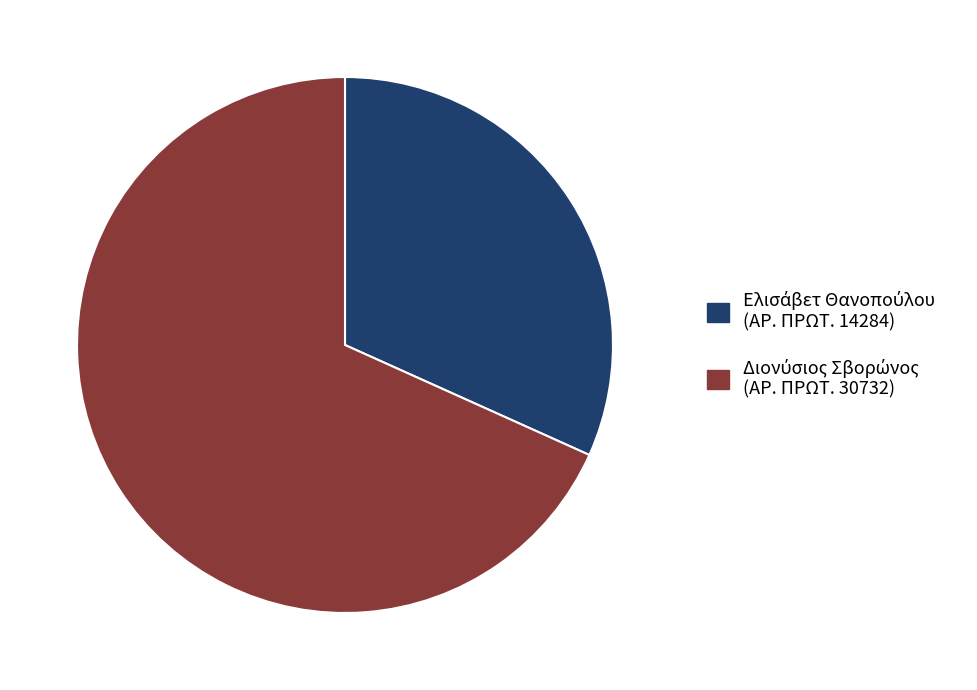

Is there any slice that represents more than half of the pie?

Yes